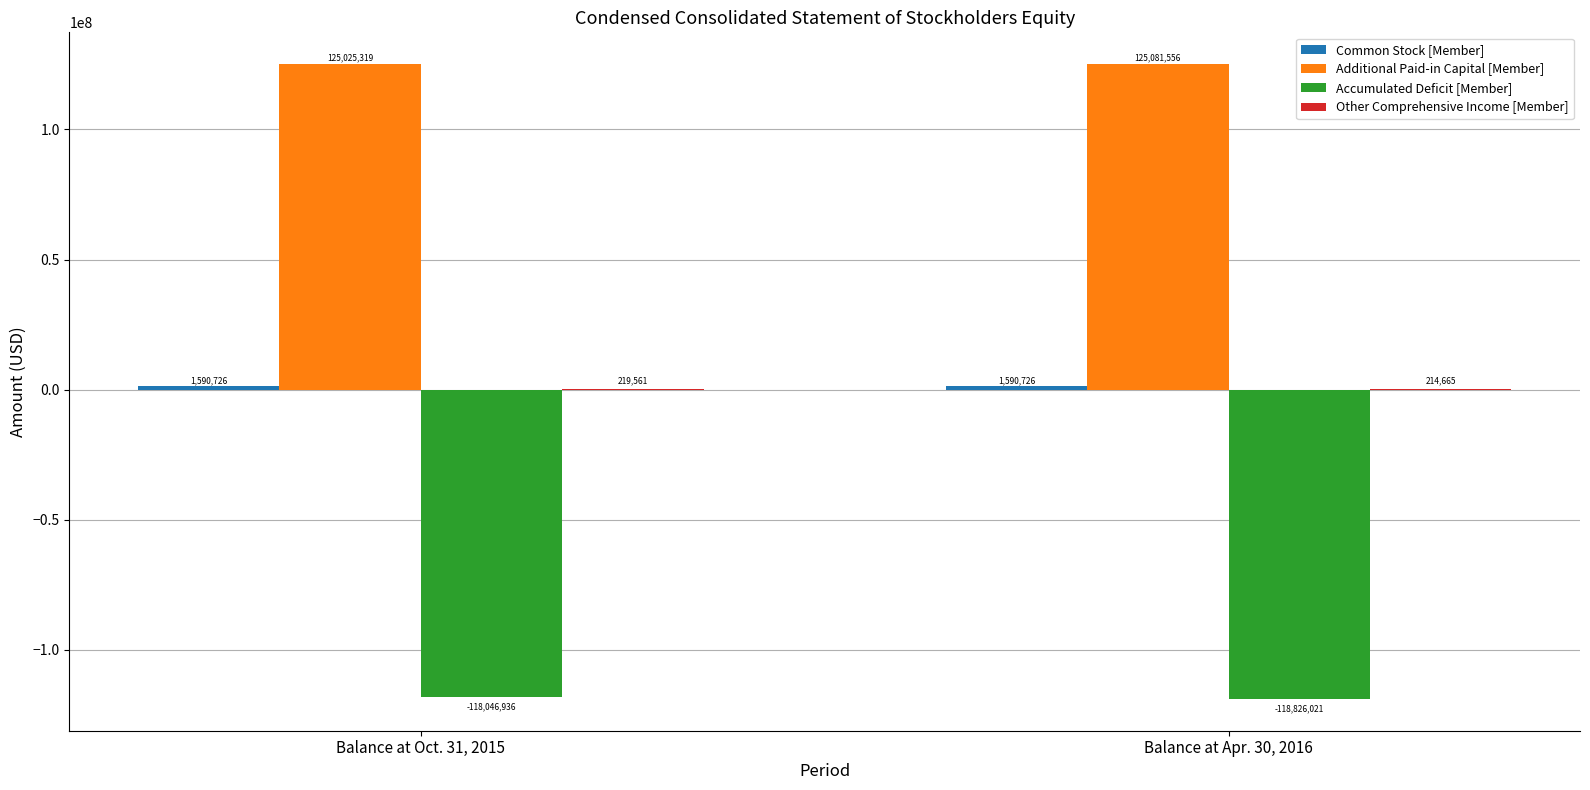

Are the bars horizontal?

No